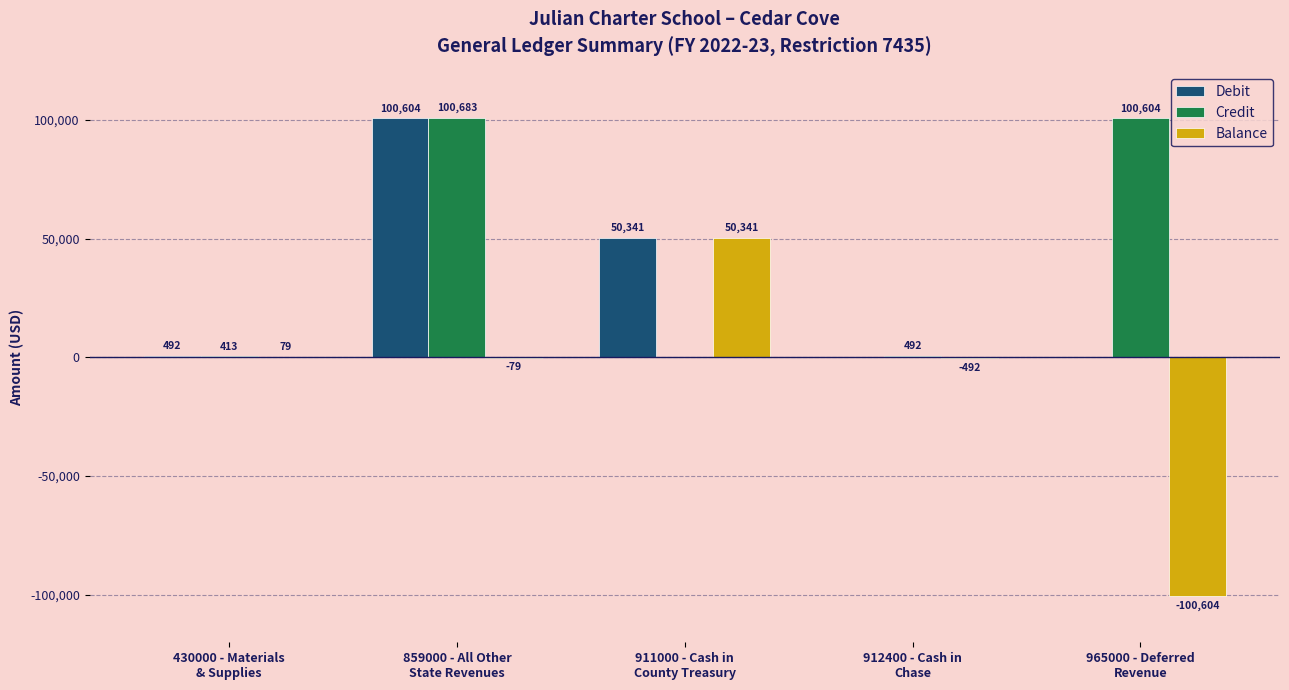

How many positive values does the Debit series have?

3